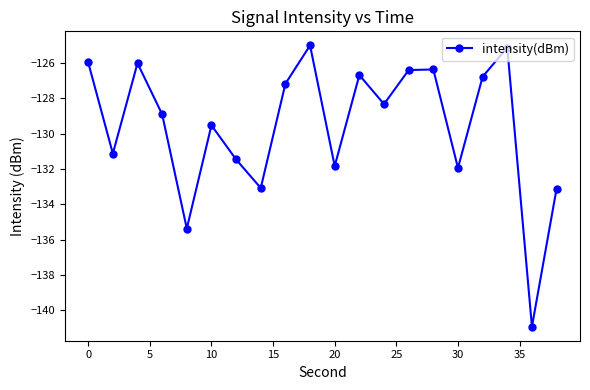

What is the average value?

-129.5